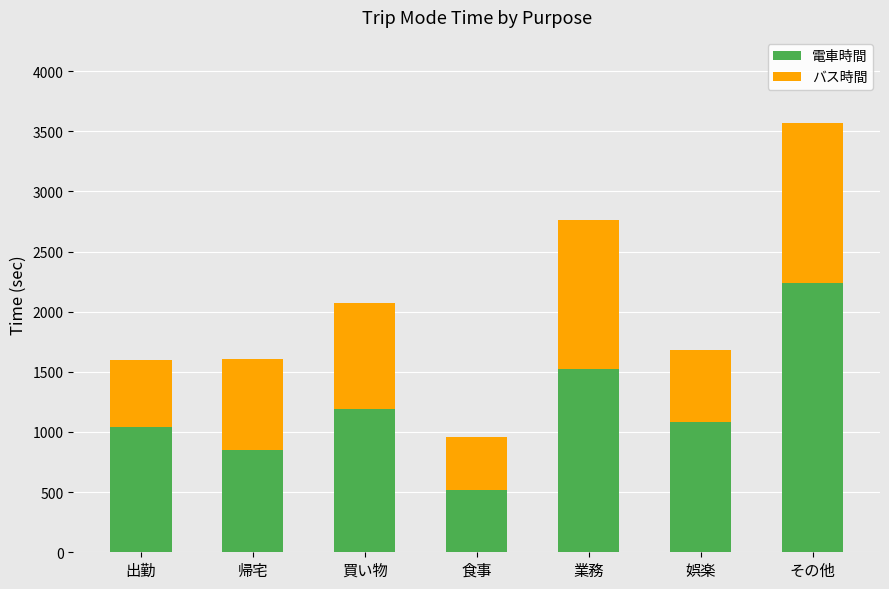

At which category is the sum across all series the highest?

その他